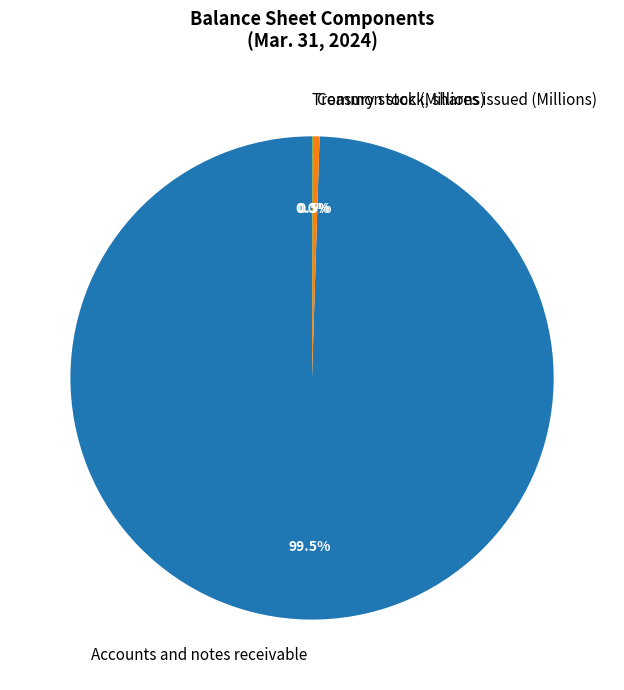

Which category has the biggest portion of the pie?

Accounts and notes receivable